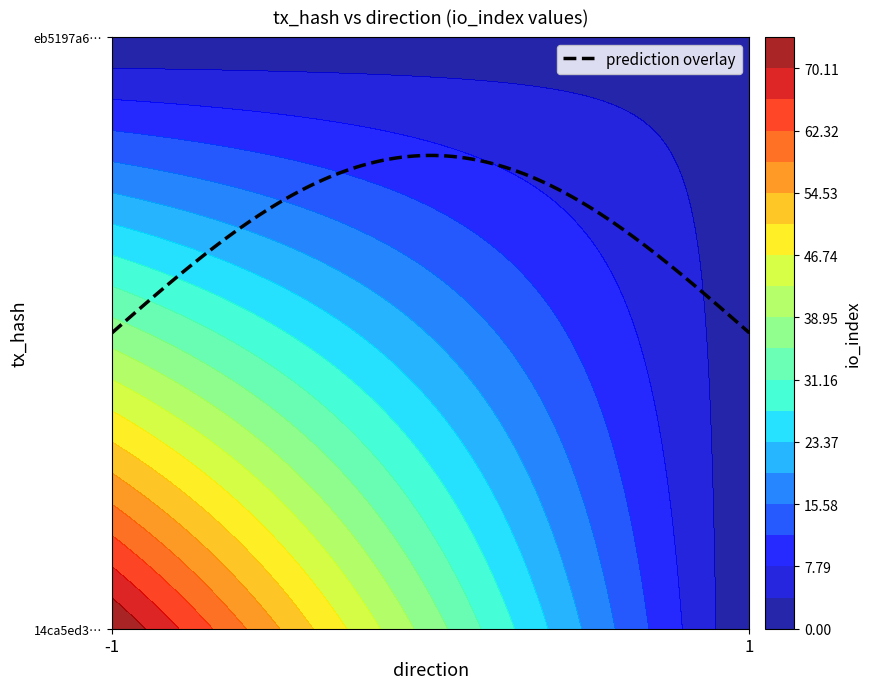

The value of 14ca5ed31e201059c04e6deb323a0308ae06e81 at io_index is 74. True or false?

True